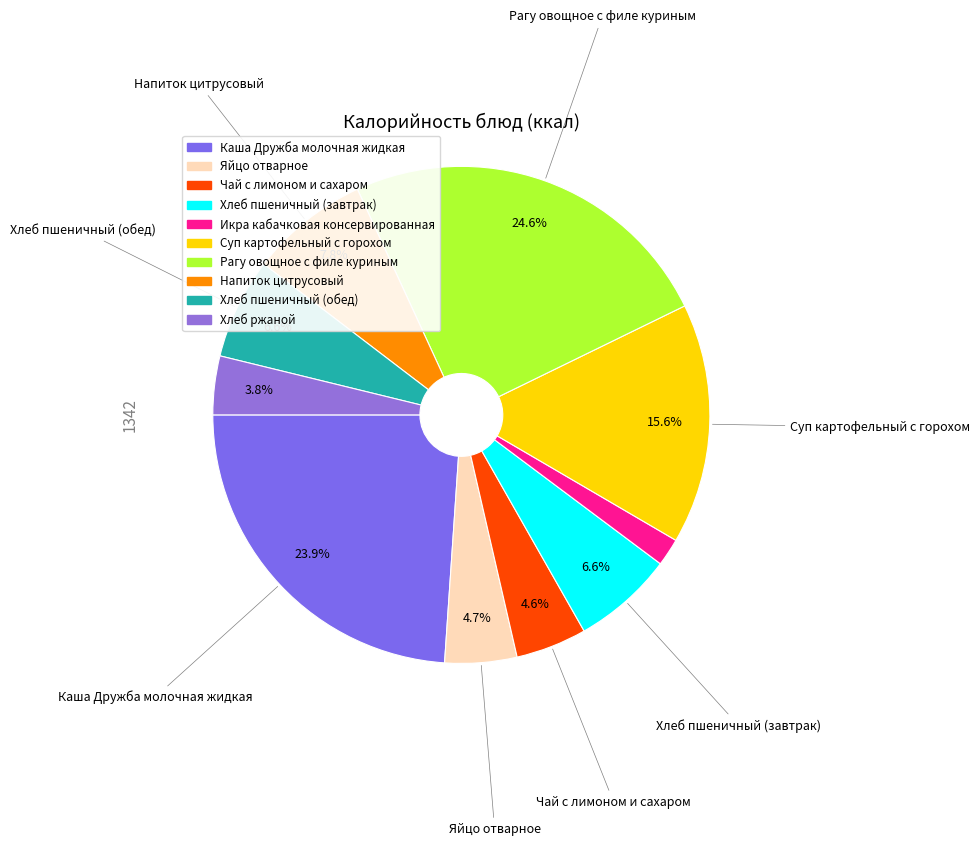

Is there a majority slice in this chart?

No